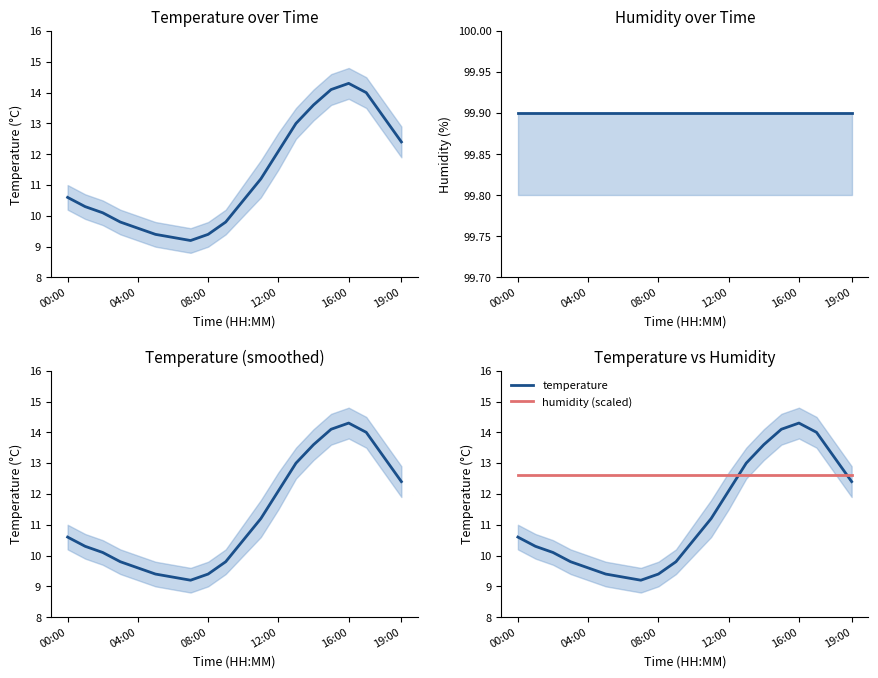

Between 10 and 11, which is larger?

11